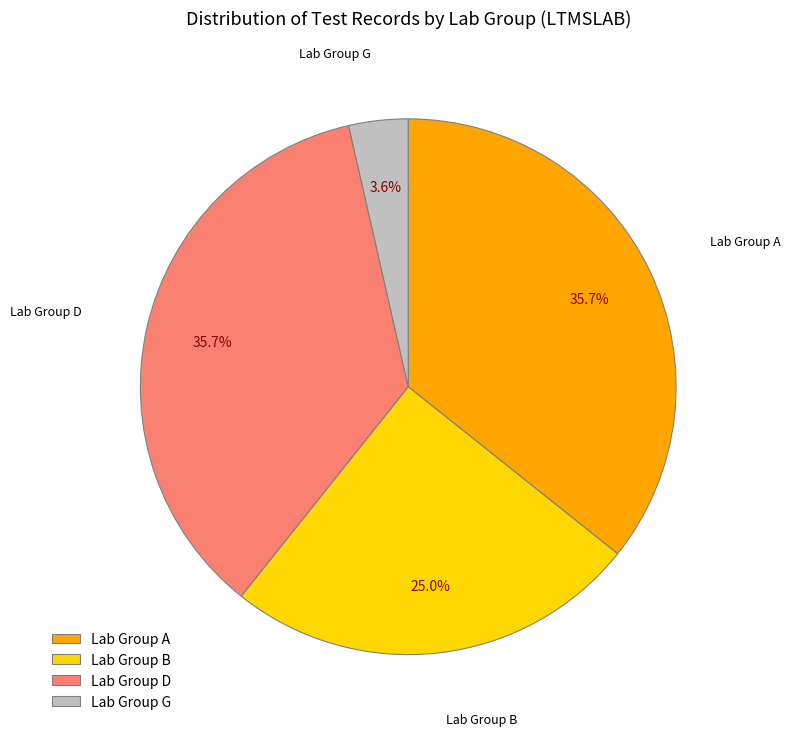

Does Lab Group A represent more than half of the total?

No